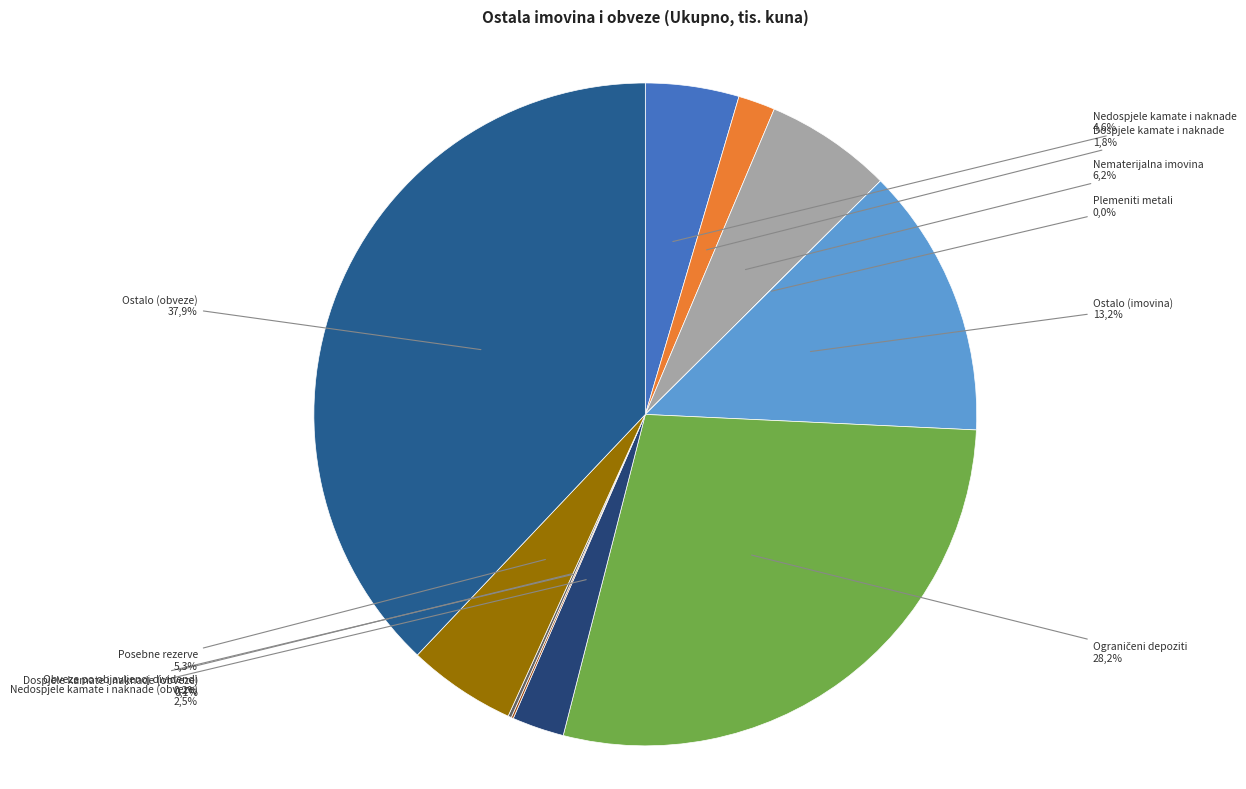

Which category has the smallest portion of the pie?

Plemeniti metali